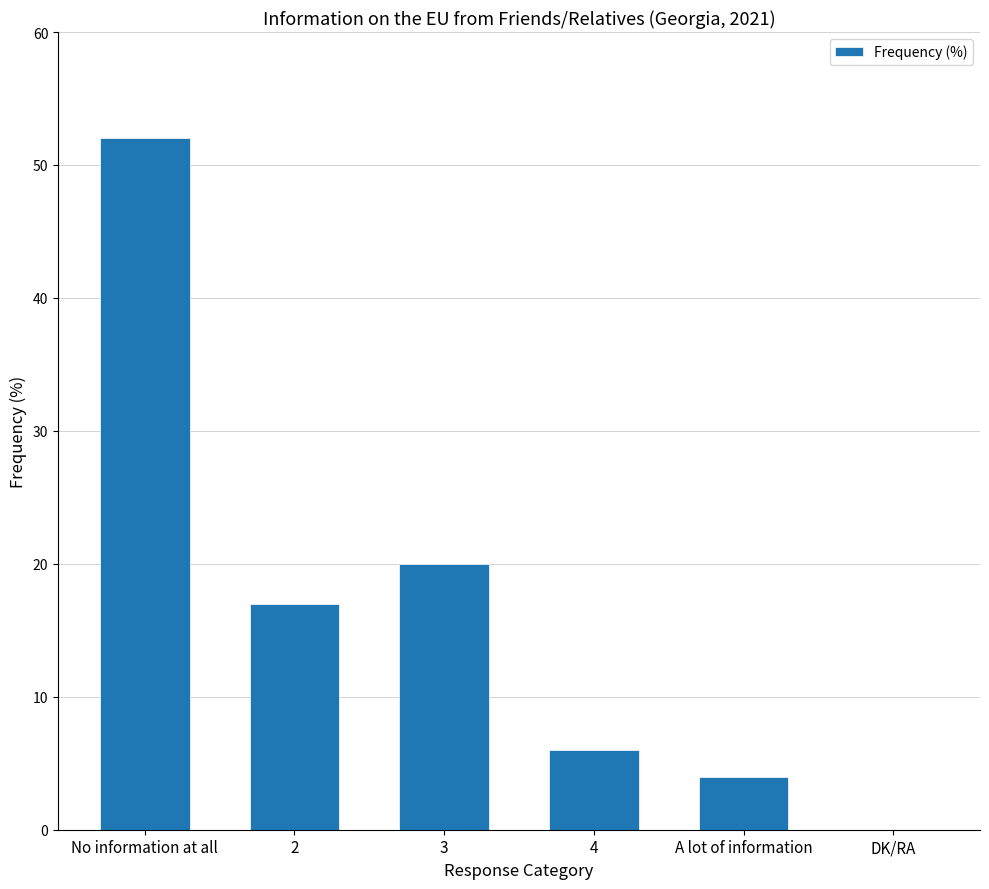

How many positive values are there?

5